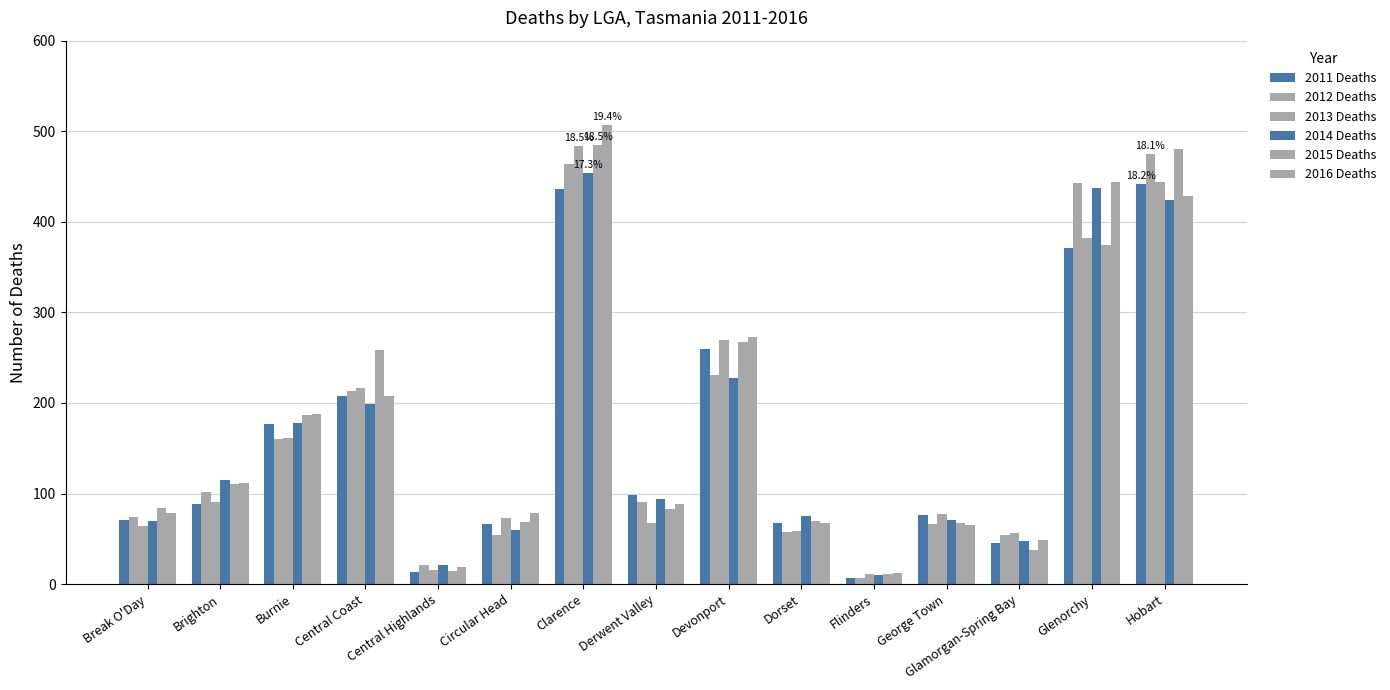

Between Break O'Day and Derwent Valley, which series saw the biggest shift?

2011 Deaths